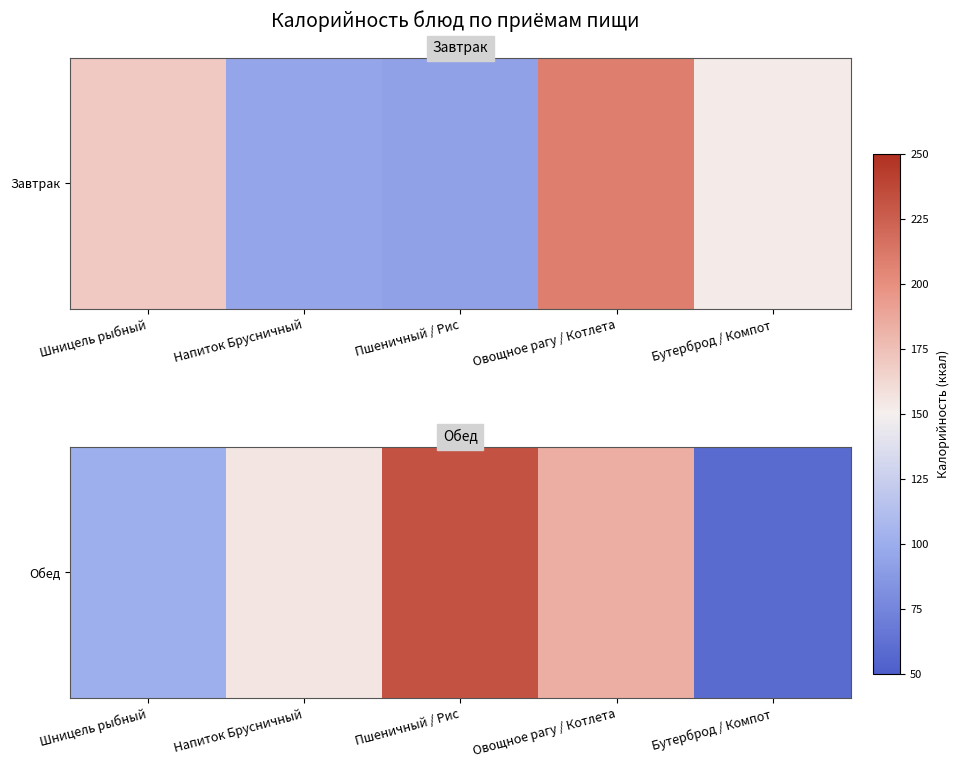

Reading left to right, list all the values displayed in this chart.

Шницель рыбный=101.0	Напиток Брусничный=155.0	Пшеничный / Рис=232.0	Овощное рагу / Котлета=183.8	Бутерброд / Компот=59.2